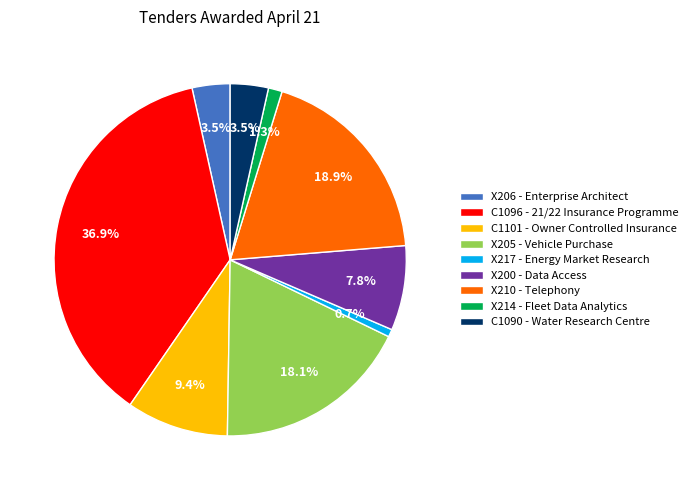

What portion of the pie excludes X210 - Telephony?

81.1%